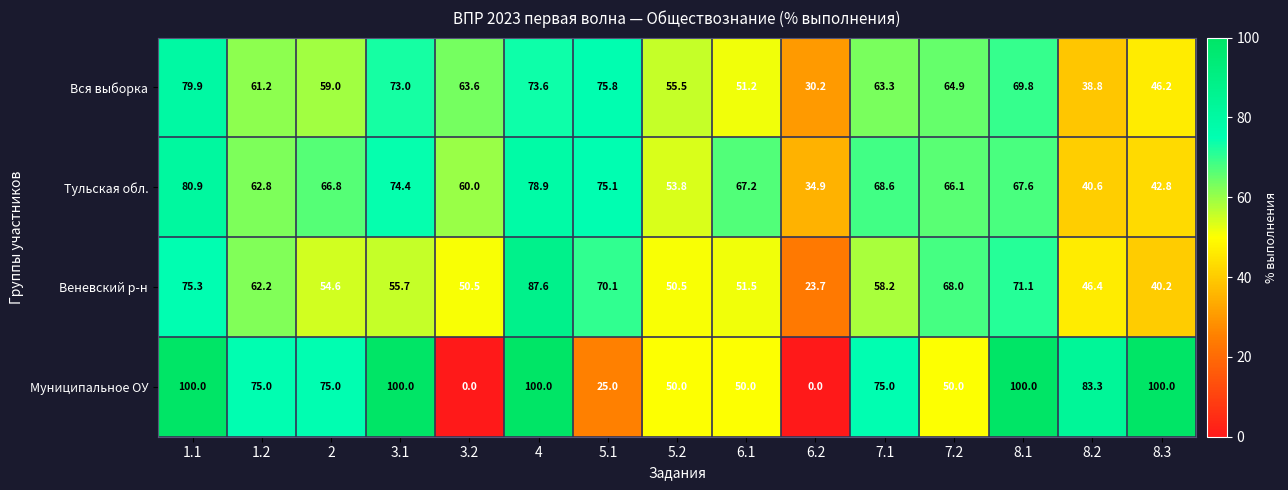

List the series in order of their overall mean, highest first.

Муниципальное ОУ, Тульская обл., Вся выборка, Веневский р-н